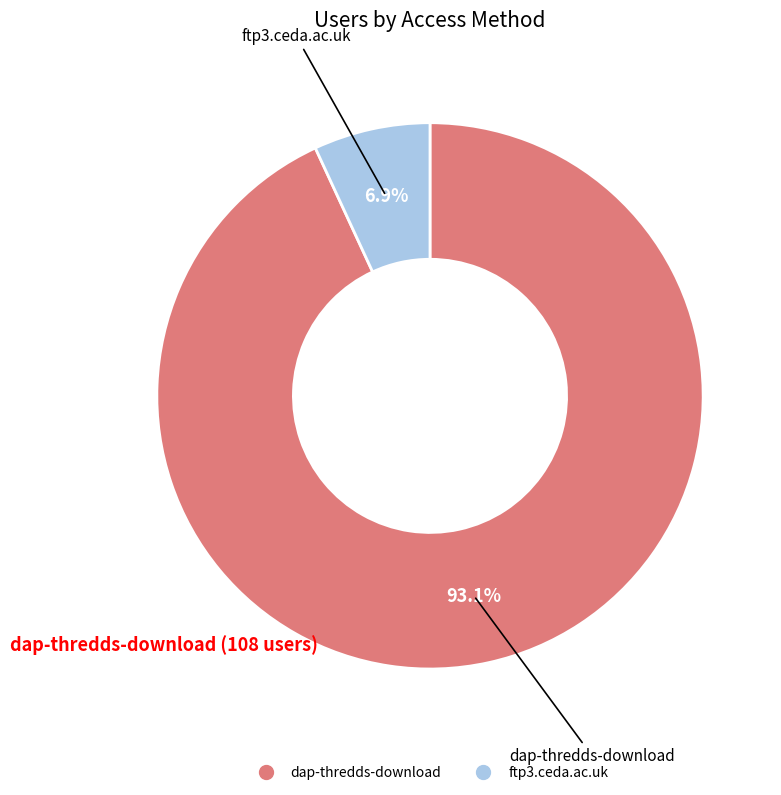

How much of the chart is everything except ftp3.ceda.ac.uk?

93.1%